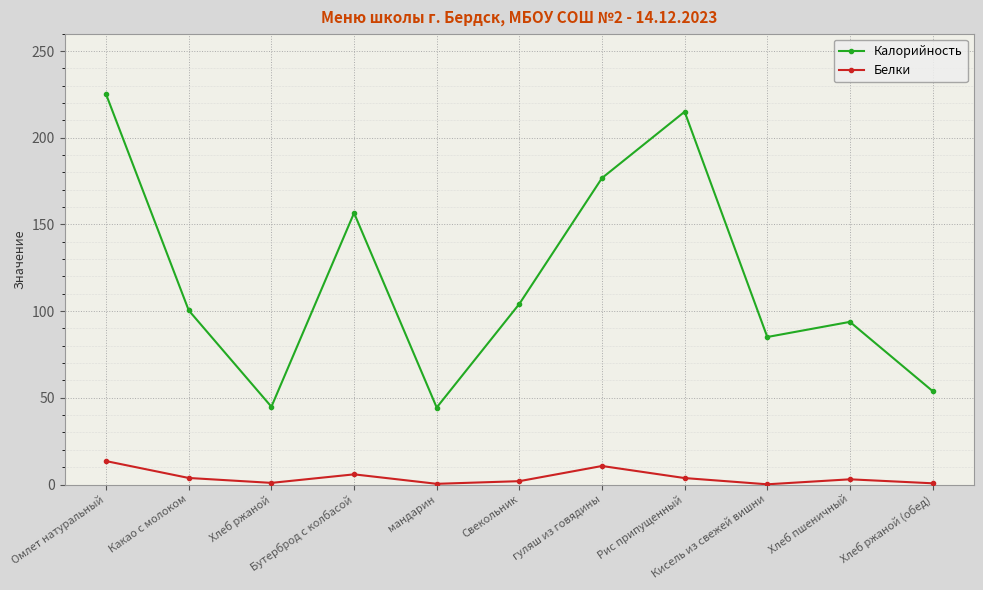

Where is the first local maximum for Белки?

Бутерброд с колбасой